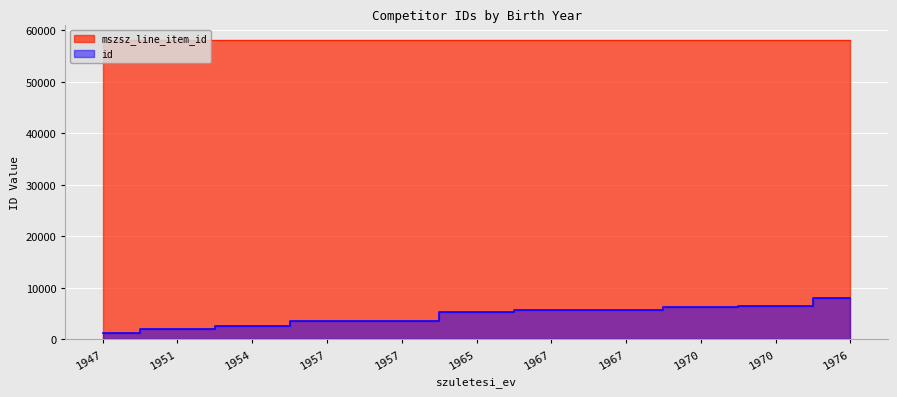

Which series has the largest total across all categories?

mszsz_line_item_id